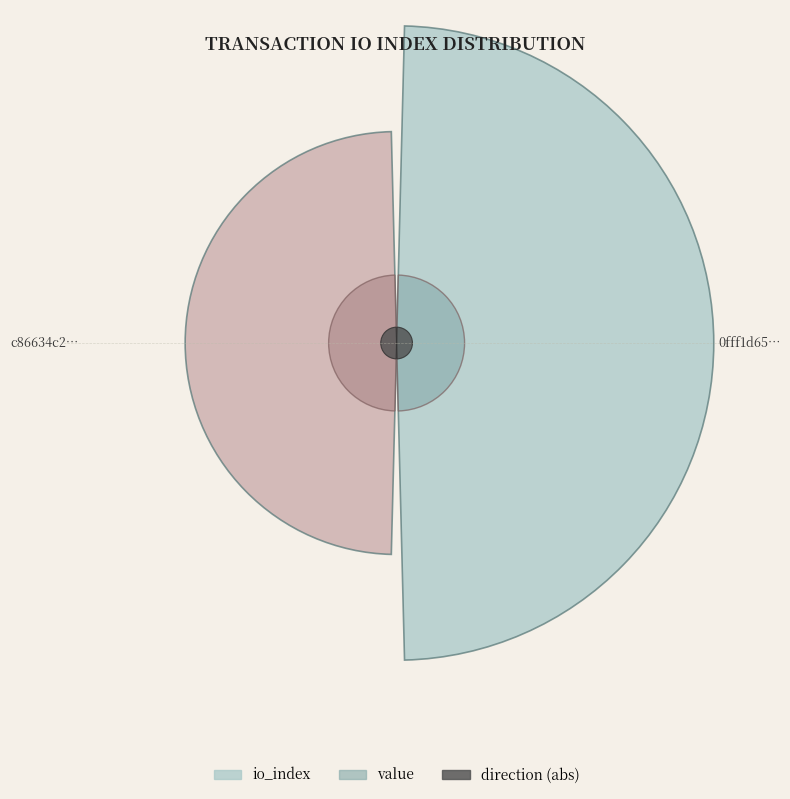

How many slices are in this pie chart?

2